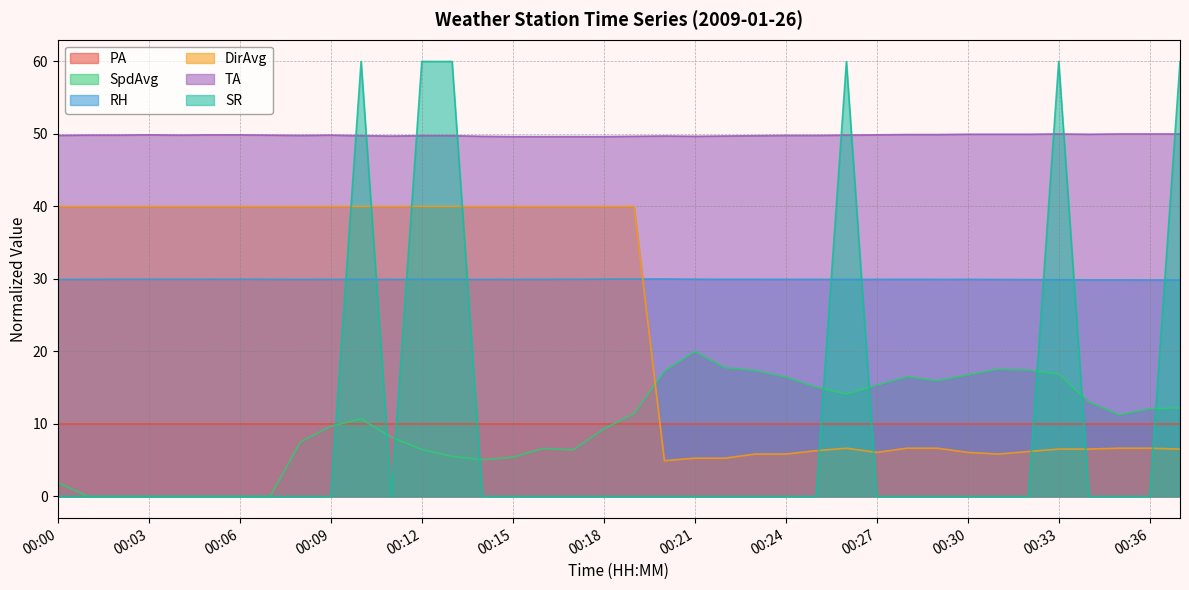

What is the value of the DirAvg point at the 26th from the left?

6.3